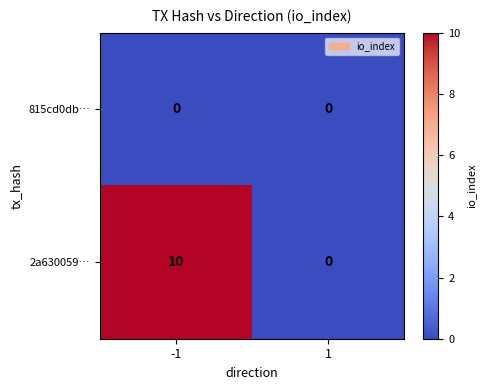

The 2a630059… series shows 10 at -1. True or false?

True